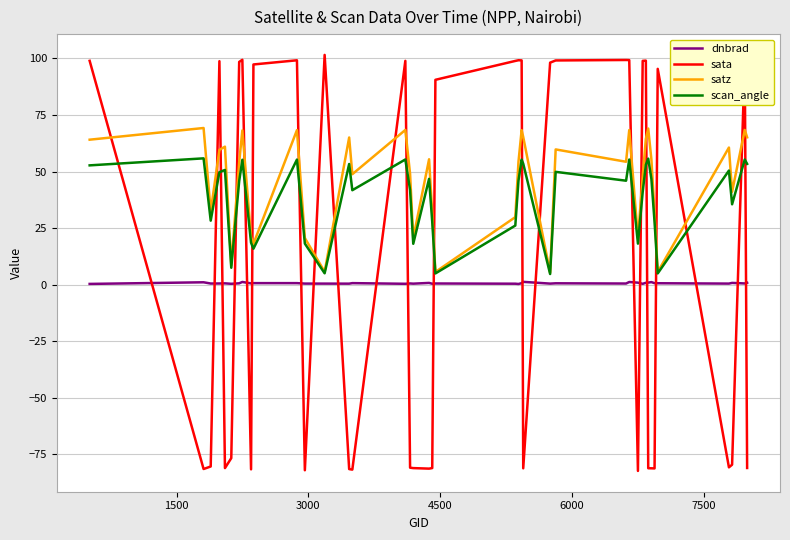

What is the minimum value shown in the chart?

-82.3